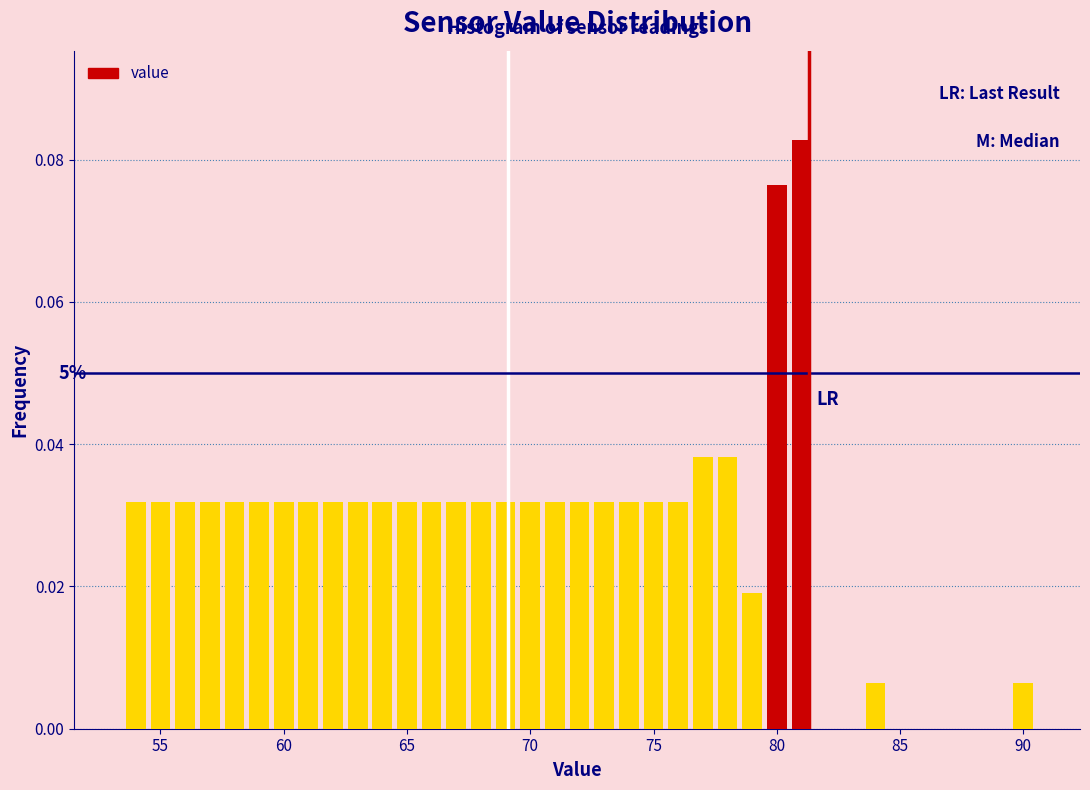

Around what value on the x-axis is the tallest bar? Give the approximate position of its centre, as read against the axis.

81.0